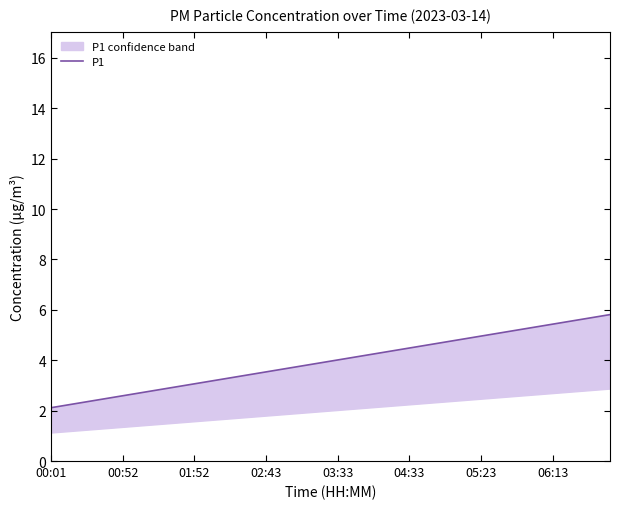

How many distinct data groups are displayed?

1